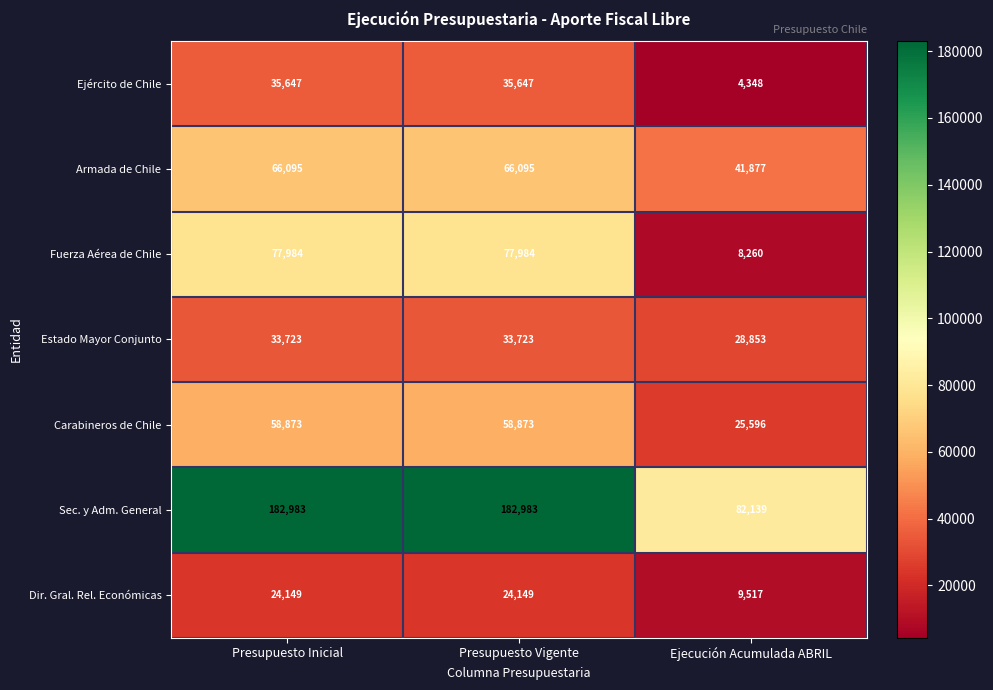

Reading left to right, list all the values displayed in this chart.

Ejército de Chile: Presupuesto Inicial=35647	Presupuesto Vigente=35647	Ejecución Acumulada ABRIL=4348
Armada de Chile: Presupuesto Inicial=66095	Presupuesto Vigente=66095	Ejecución Acumulada ABRIL=41877
Fuerza Aérea de Chile: Presupuesto Inicial=77984	Presupuesto Vigente=77984	Ejecución Acumulada ABRIL=8260
Estado Mayor Conjunto: Presupuesto Inicial=33723	Presupuesto Vigente=33723	Ejecución Acumulada ABRIL=28853
Carabineros de Chile: Presupuesto Inicial=58873	Presupuesto Vigente=58873	Ejecución Acumulada ABRIL=25596
Sec. y Adm. General: Presupuesto Inicial=182983	Presupuesto Vigente=182983	Ejecución Acumulada ABRIL=82139
Dir. Gral. Rel. Económicas: Presupuesto Inicial=24149	Presupuesto Vigente=24149	Ejecución Acumulada ABRIL=9517